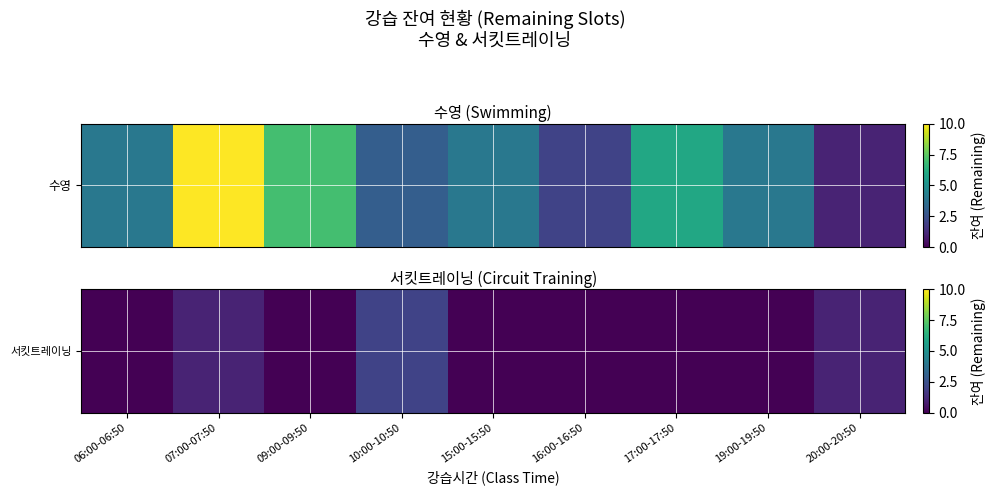

What is the sum of all values?

4